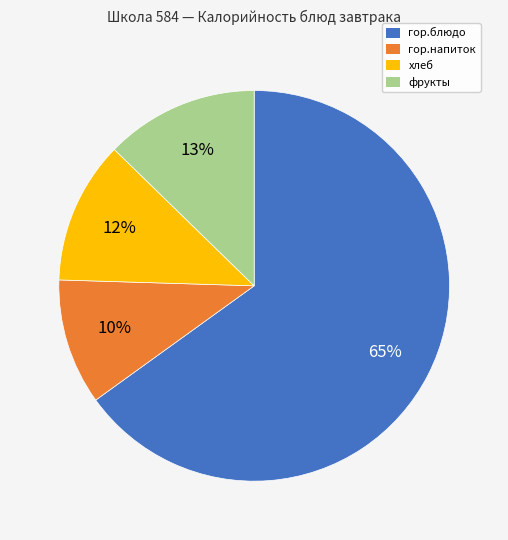

Count the number of slices in the pie.

4